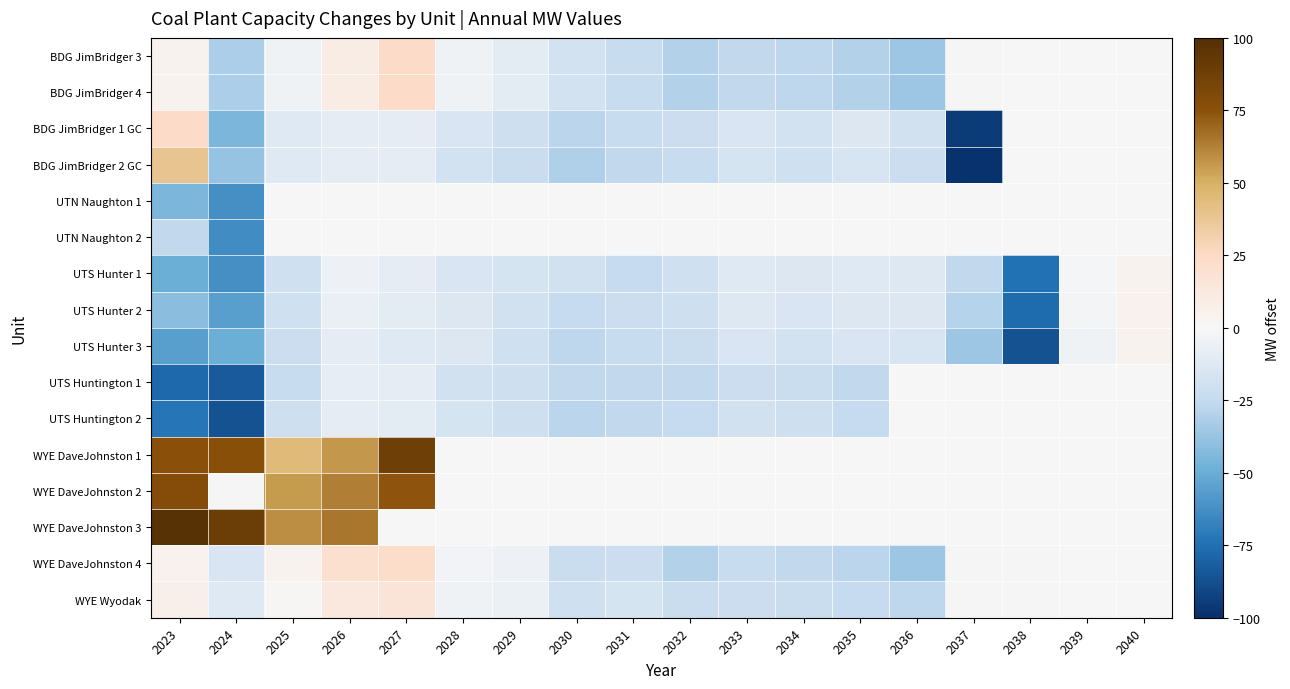

List the labels in order of UTS Hunter 3 value, largest first.

2040, 2039, 2026, 2027, 2028, 2033, 2035, 2036, 2034, 2029, 2025, 2032, 2031, 2030, 2037, 2024, 2023, 2038